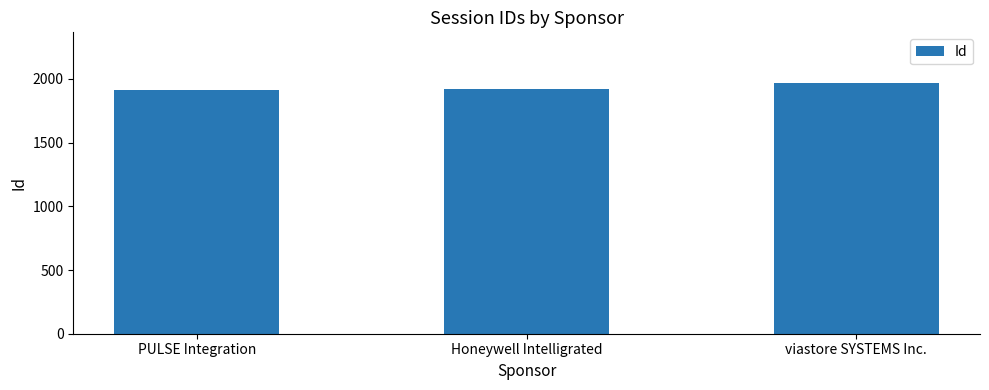

The chart shows a value of 1921 at Honeywell Intelligrated. True or false?

True